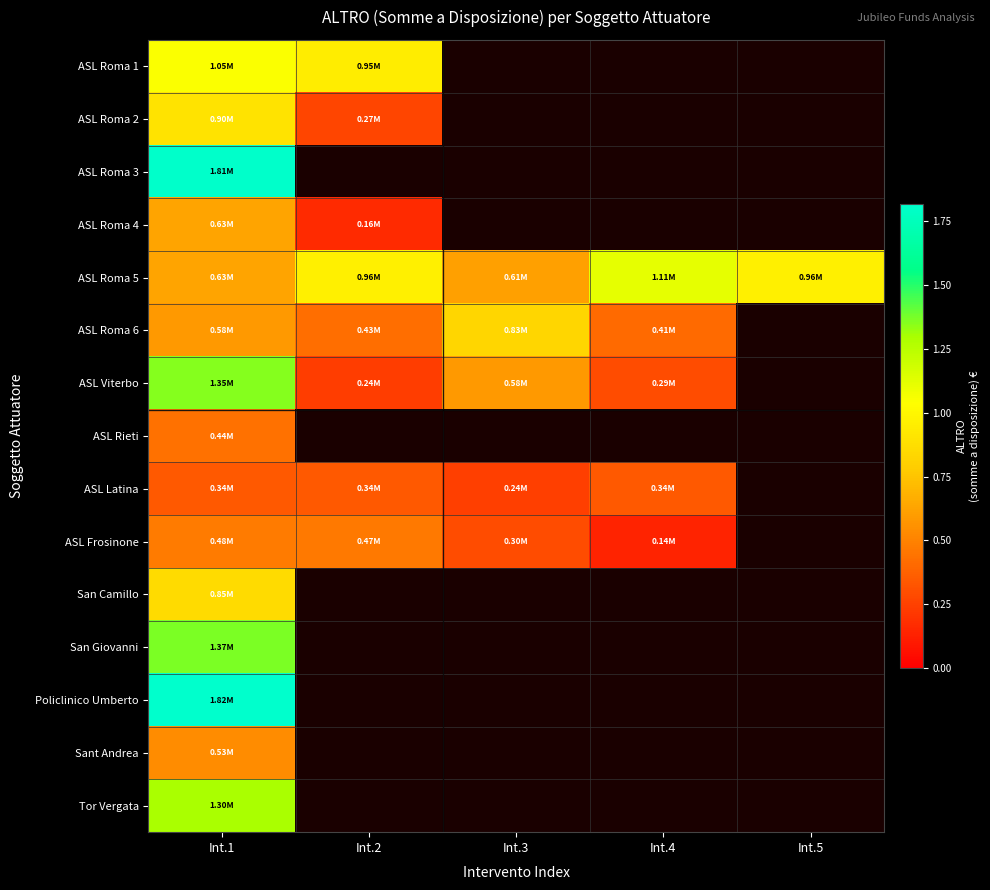

The value of Sant Andrea at Int.1 is 163277.5. True or false?

False